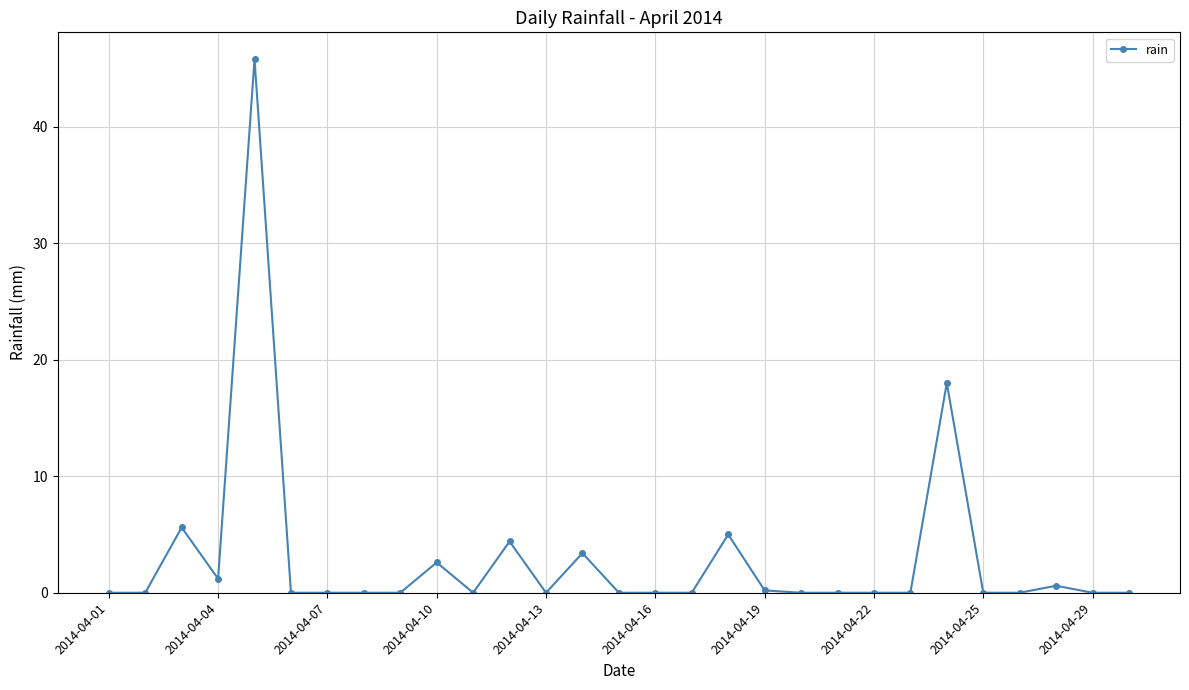

What is the maximum value shown in the chart?

45.8